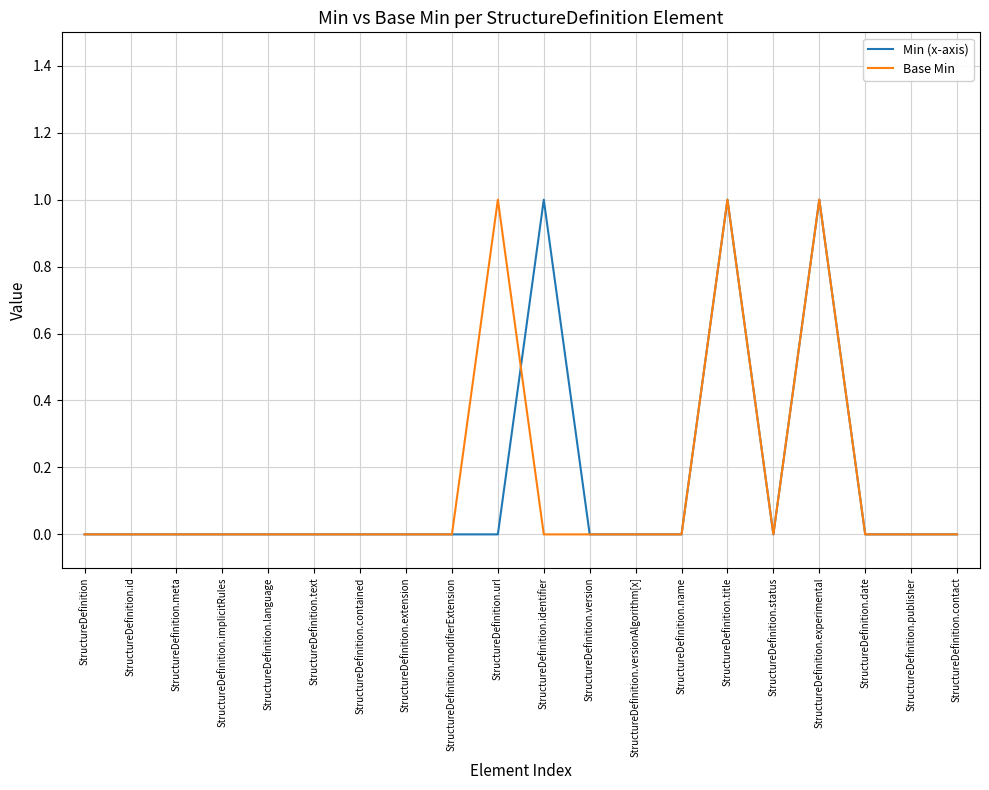

True or false: Min (x-axis) has a value of 0 at StructureDefinition.contained.

True